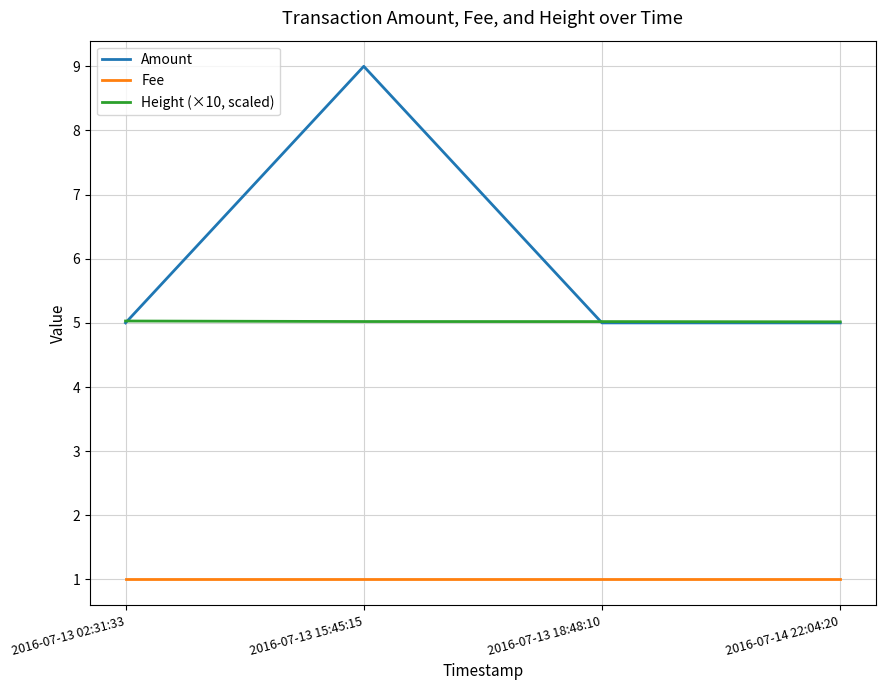

Rank the series at 2016-07-14 22:04:20 from highest to lowest value.

Height (×10, scaled), Amount, Fee